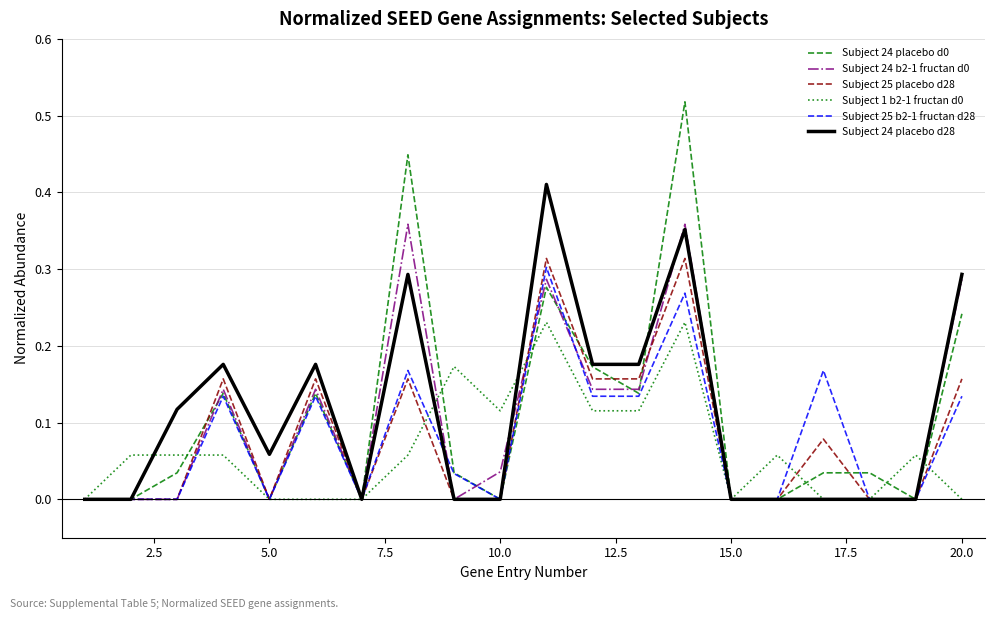

Reading right to left, extract all data points from this chart.

Subject 24 placebo d0: 0.2	0.0	0.0	0.0	0.0	0.0	0.5	0.1	0.2	0.3	0.0	0.0	0.4	0.0	0.1	0.0	0.1	0.0	0.0	0.0
Subject 24 b2-1 fructan d0: 0.3	0.0	0.0	0.0	0.0	0.0	0.4	0.1	0.1	0.3	0.0	0.0	0.4	0.0	0.1	0.0	0.1	0.0	0.0	0.0
Subject 25 placebo d28: 0.2	0.0	0.0	0.1	0.0	0.0	0.3	0.2	0.2	0.3	0.0	0.0	0.2	0.0	0.2	0.0	0.2	0.0	0.0	0.0
Subject 1 b2-1 fructan d0: 0.0	0.1	0.0	0.0	0.1	0.0	0.2	0.1	0.1	0.2	0.1	0.2	0.1	0.0	0.0	0.0	0.1	0.1	0.1	0.0
Subject 25 b2-1 fructan d28: 0.1	0.0	0.0	0.2	0.0	0.0	0.3	0.1	0.1	0.3	0.0	0.0	0.2	0.0	0.1	0.0	0.1	0.0	0.0	0.0
Subject 24 placebo d28: 0.3	0.0	0.0	0.0	0.0	0.0	0.4	0.2	0.2	0.4	0.0	0.0	0.3	0.0	0.2	0.1	0.2	0.1	0.0	0.0